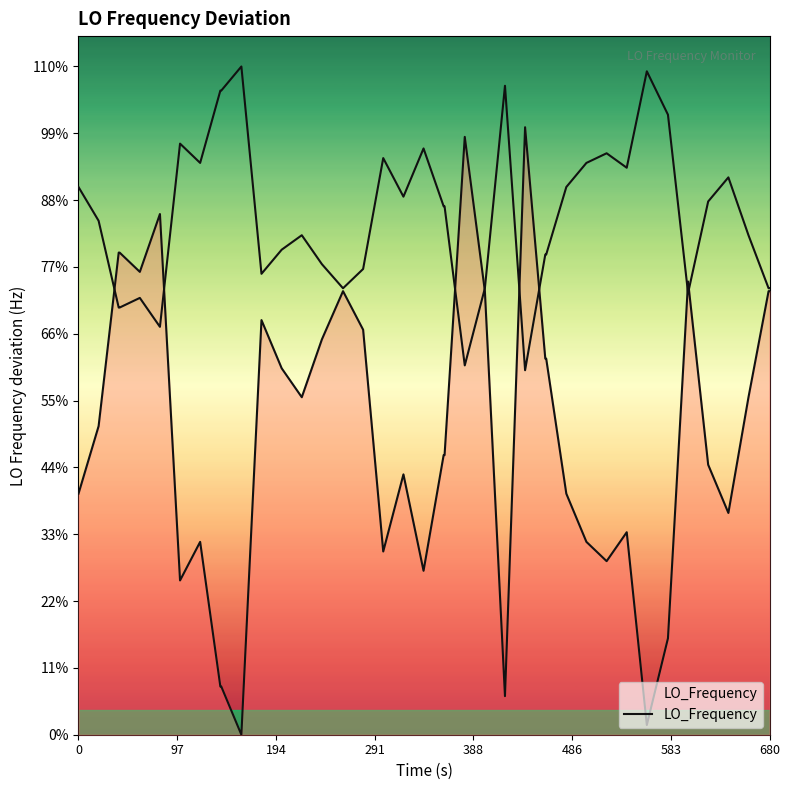

Is this an area chart (filled region under the line)?

No